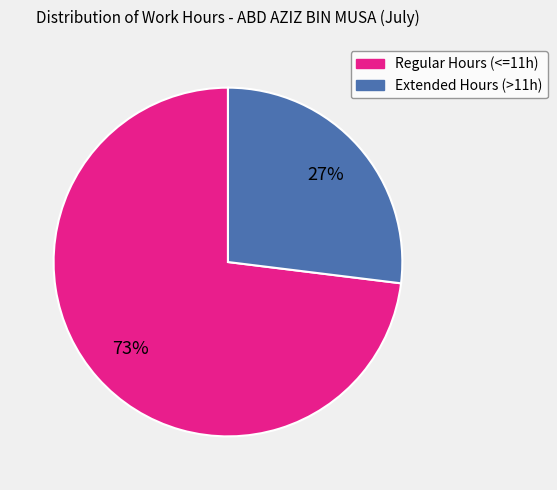

Is there a majority slice in this chart?

Yes